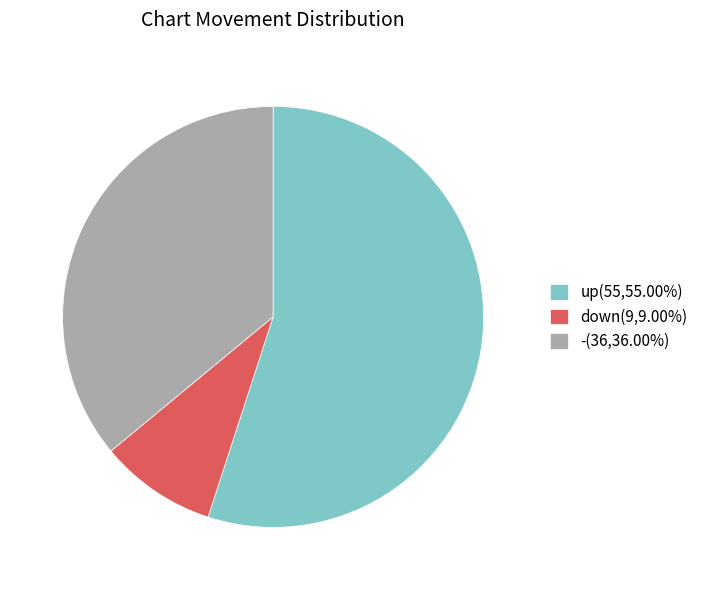

How many segments does this pie chart have?

3